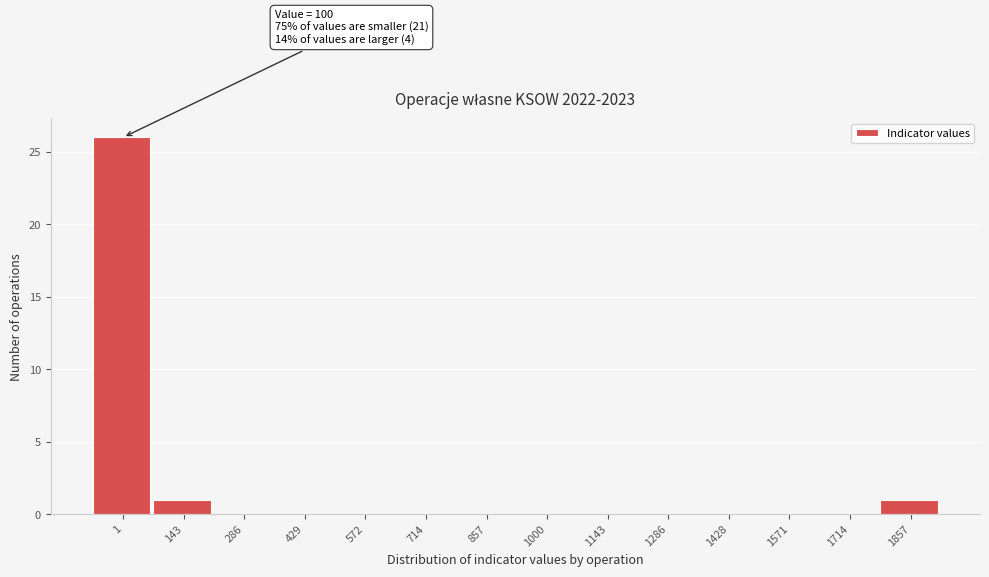

Reading left to right, extract all data points from this chart.

1=26	143=1	286=0	429=0	572=0	714=0	857=0	1000=0	1143=0	1286=0	1428=0	1571=0	1714=0	1857=1